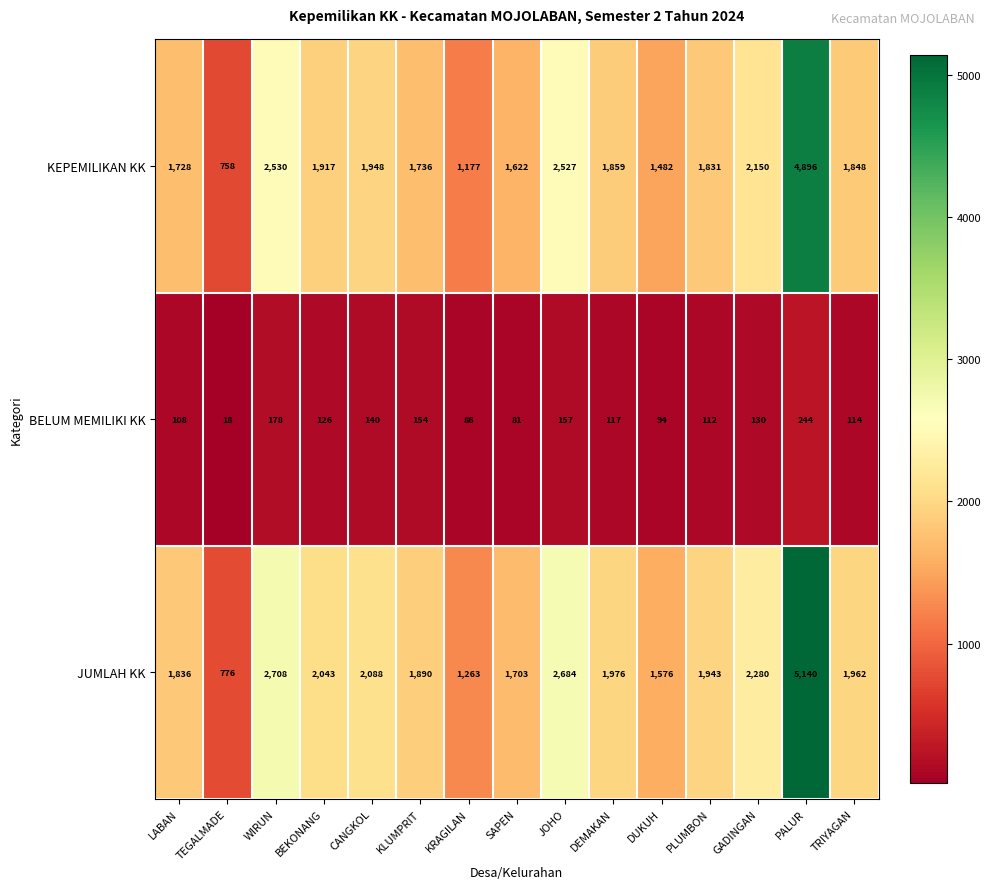

Which series has the largest total across all categories?

JUMLAH KK